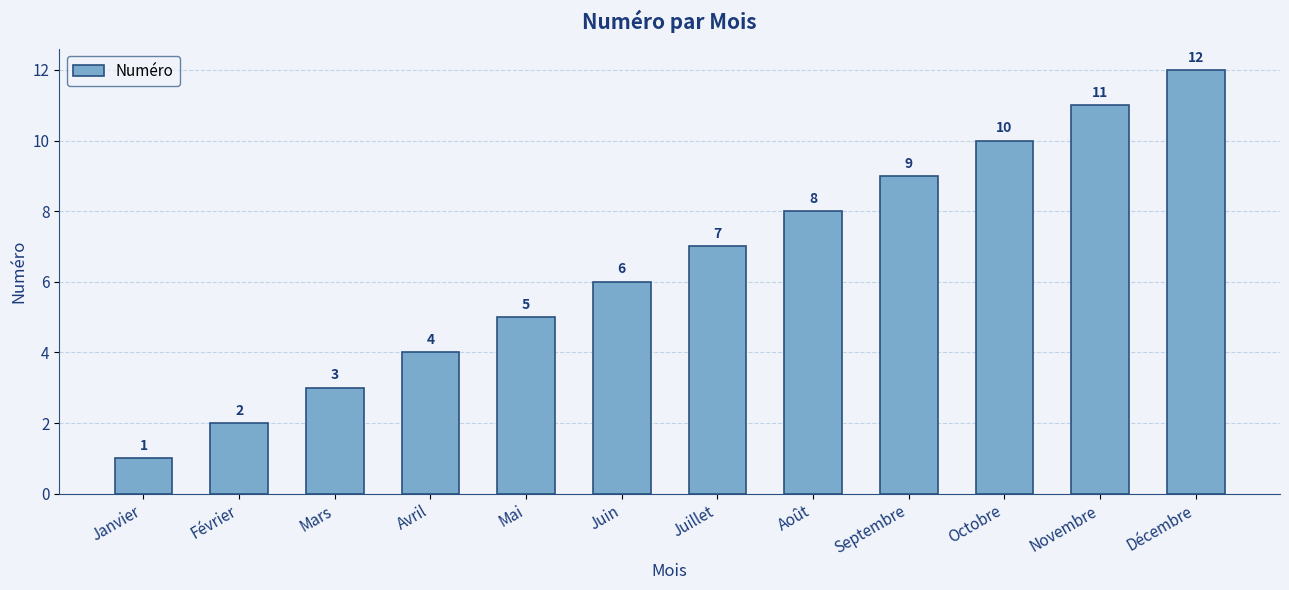

True or false: the data shows 2 at Mai.

False